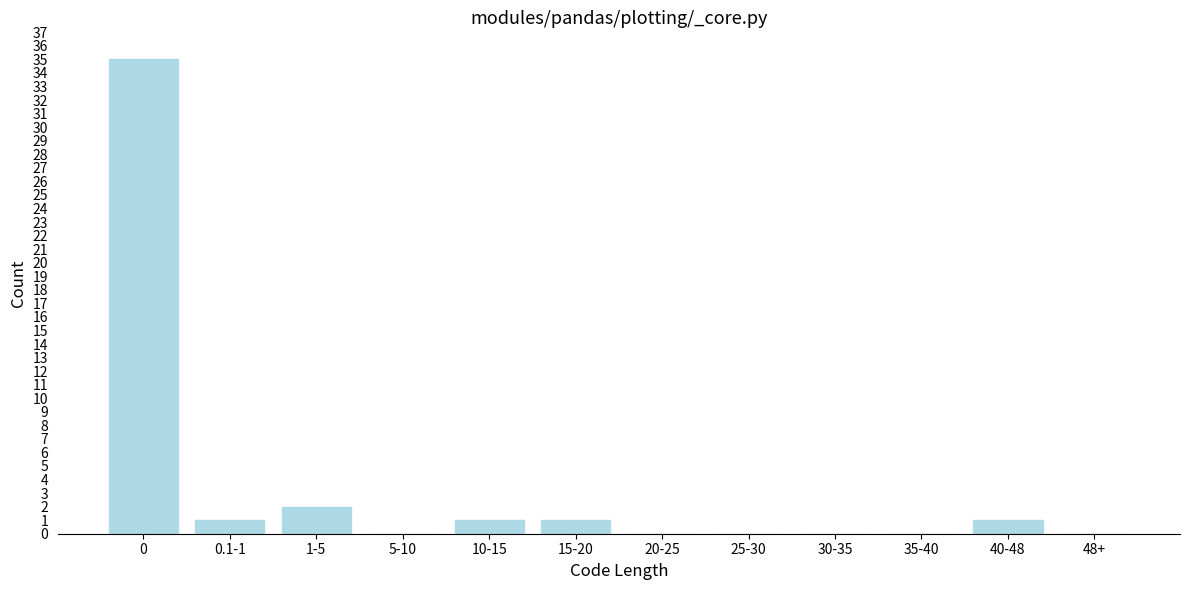

Reading left to right, what are all the values shown in this chart?

0=35	0.1-1=1	1-5=2	5-10=0	10-15=1	15-20=1	20-25=0	25-30=0	30-35=0	35-40=0	40-48=1	48+=0